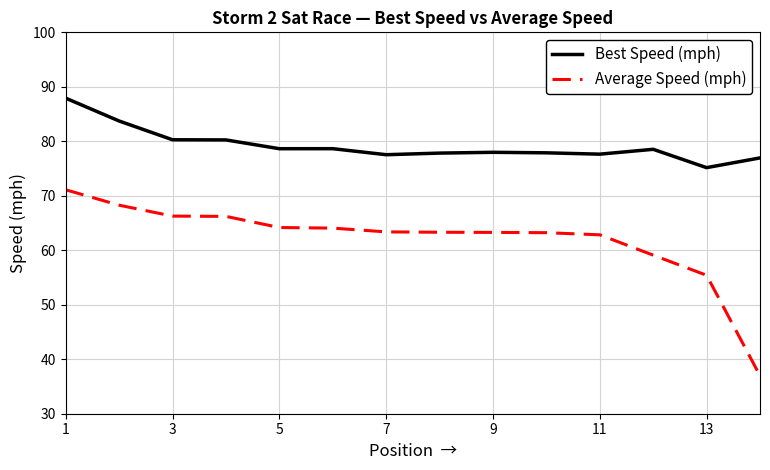

What are all the series names shown in the legend?

Best Speed (mph), Average Speed (mph)